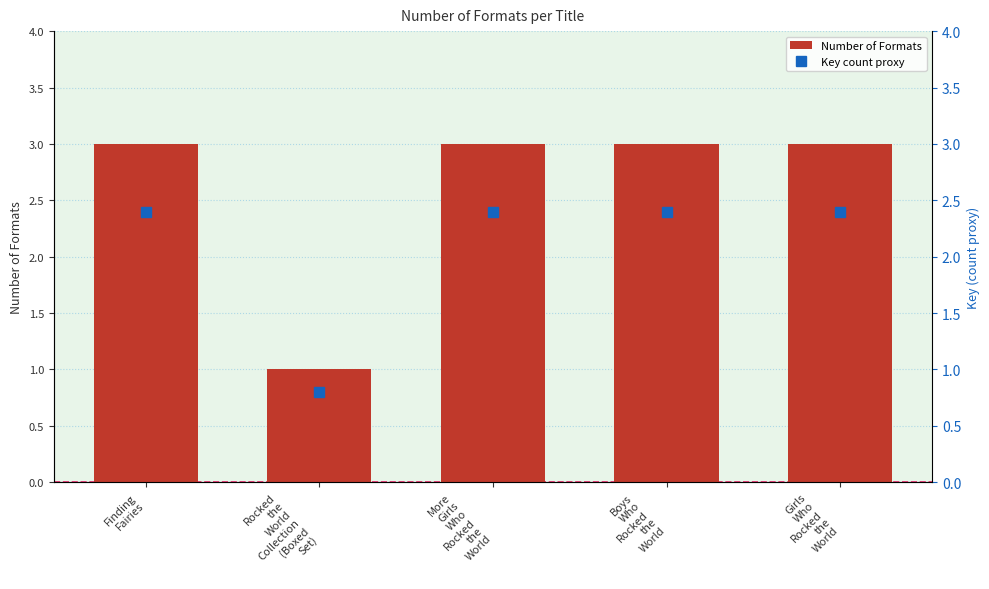

Is it true that Number of Formats equals 3.0 at Finding
Fairies?

True